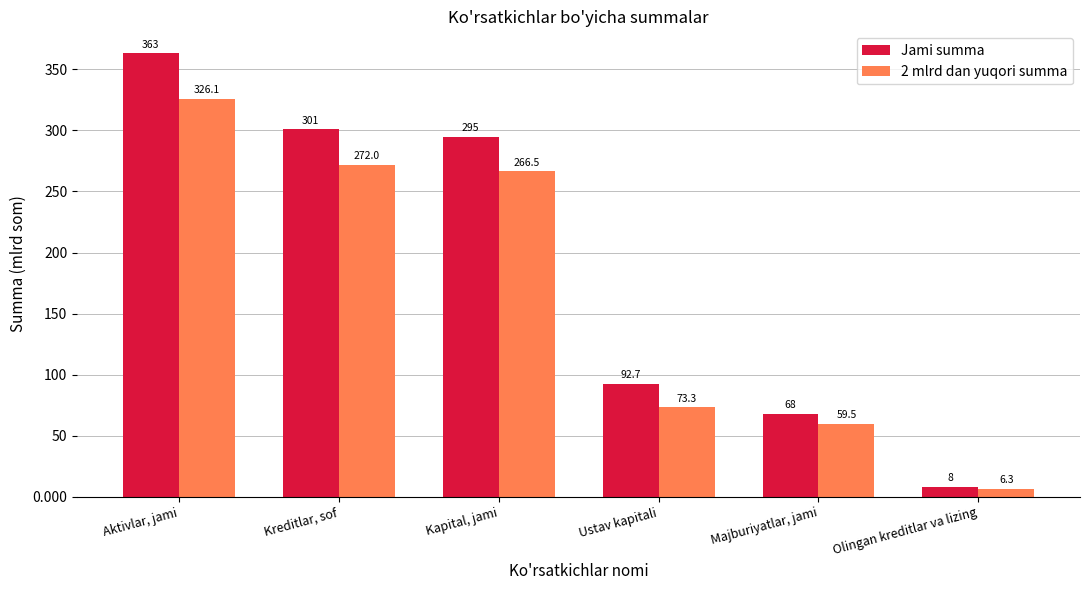

At how many categories does at least one series exceed 303?

1